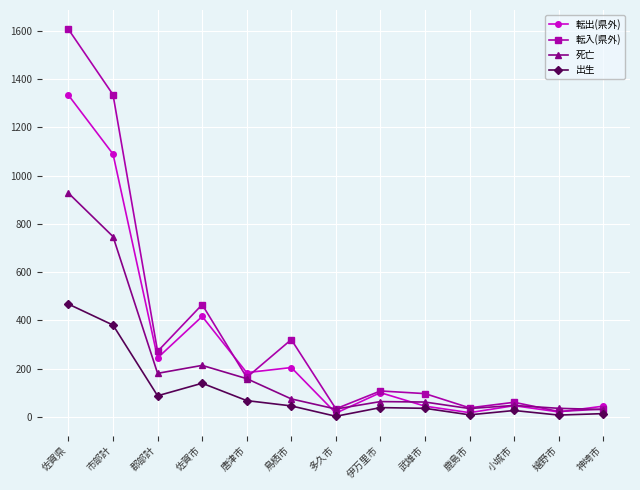

What is the difference between the 転出(県外) values at 郡部計 and 鹿島市?

227